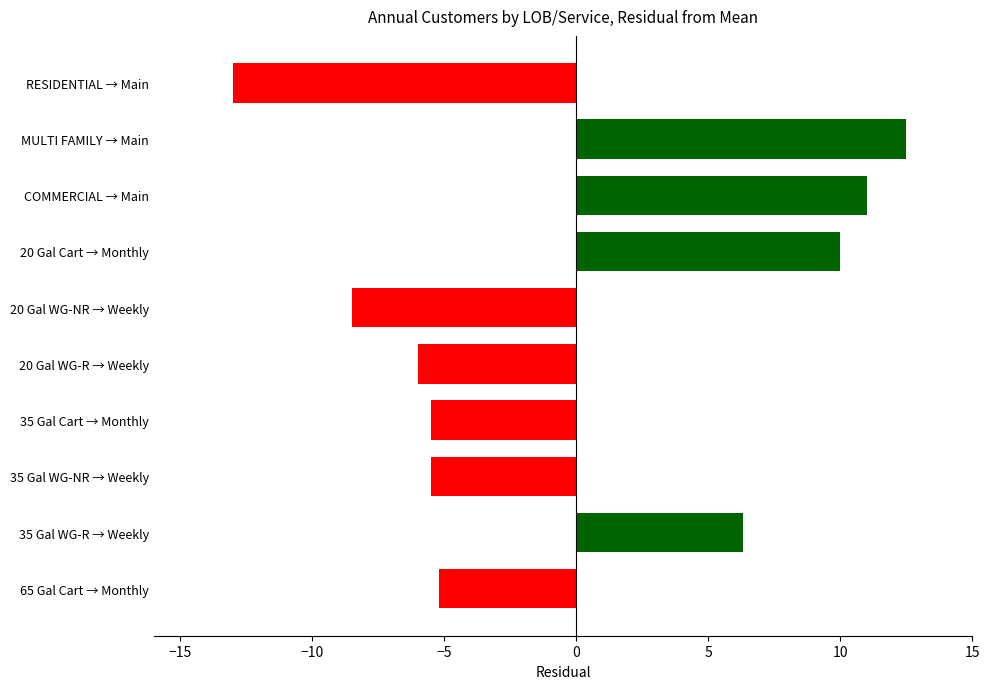

What is the label of the 7th bar from the top?

35 Gal Cart → Monthly